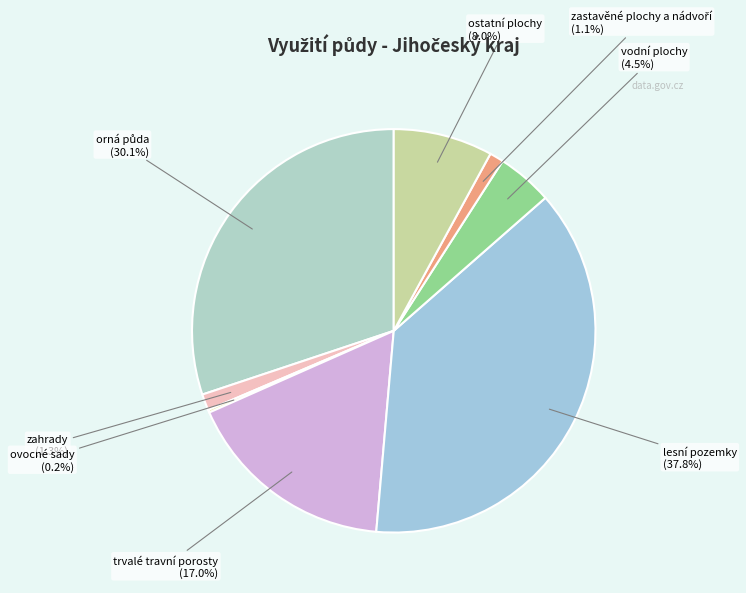

Is vodní plochy the majority of the pie?

No